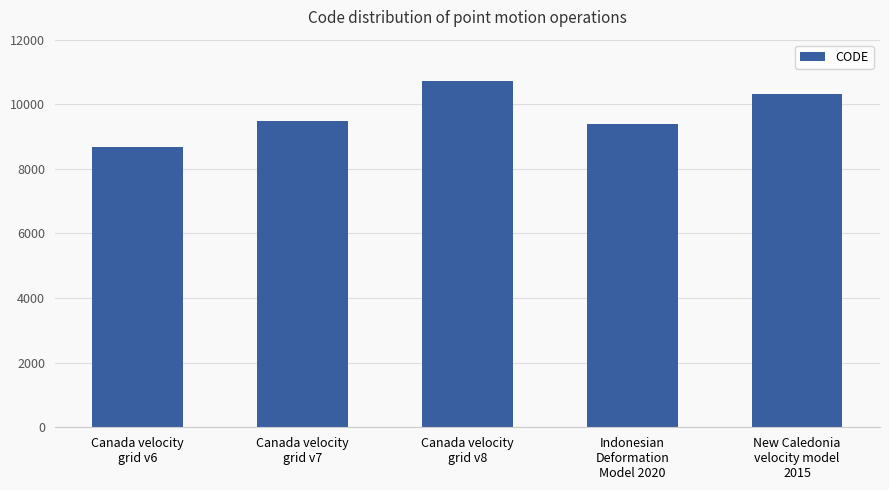

Reading left to right, transcribe all the data shown in this chart.

8676	9483	10707	9375	10323